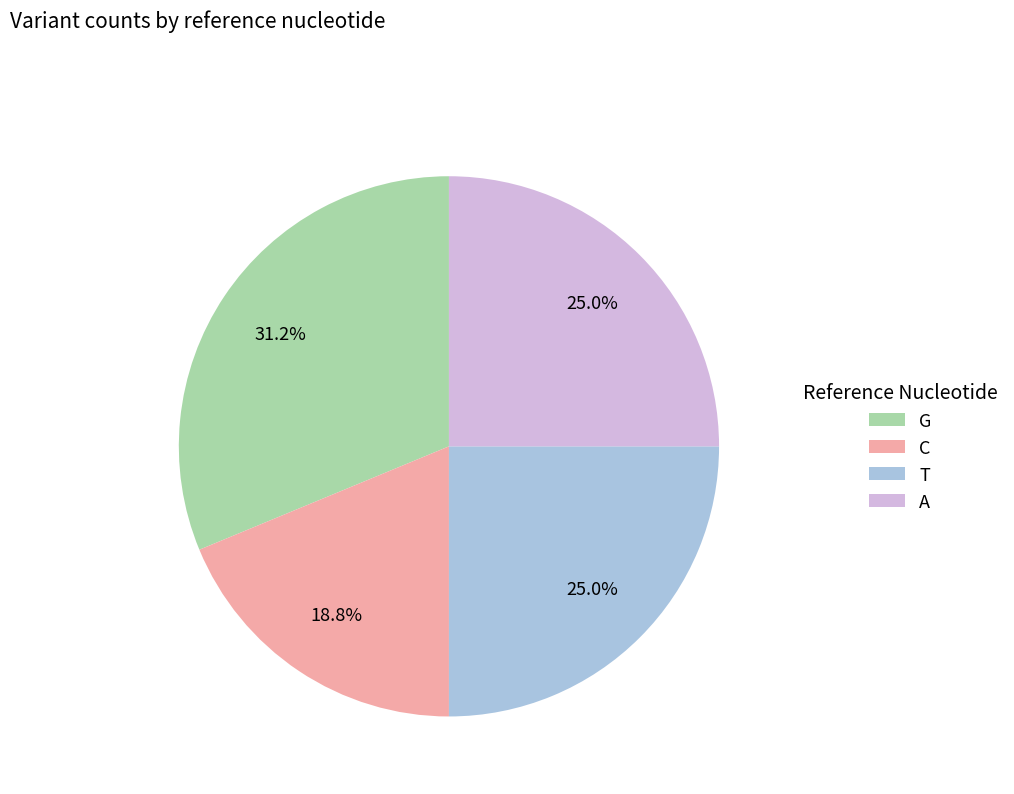

Is the sum of C and T greater than half?

No